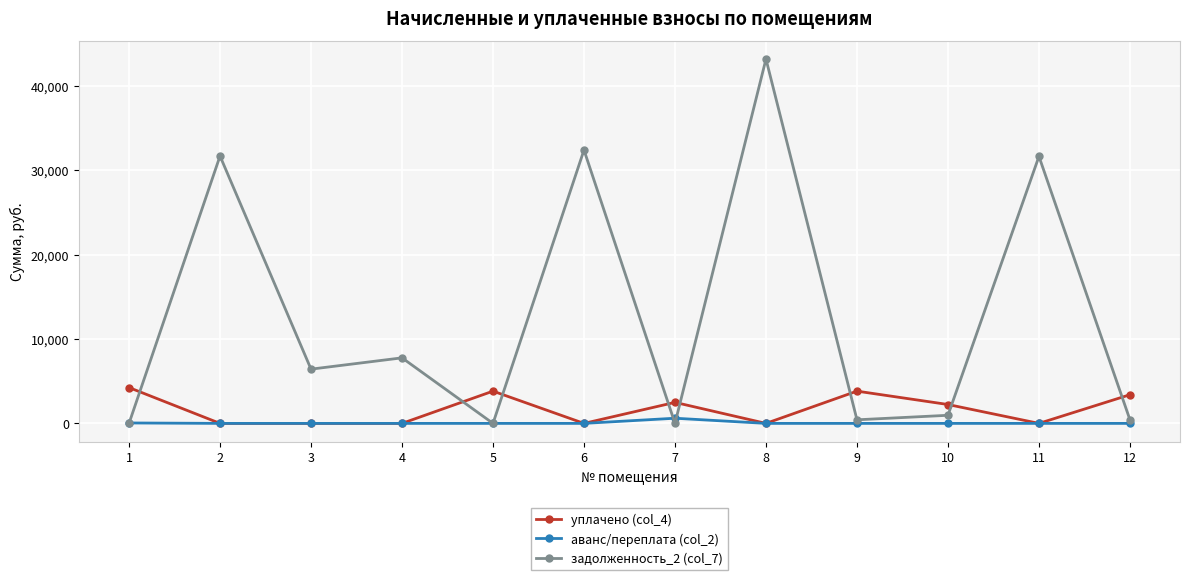

Which series has the largest total across all categories?

задолженность_2 (col_7)